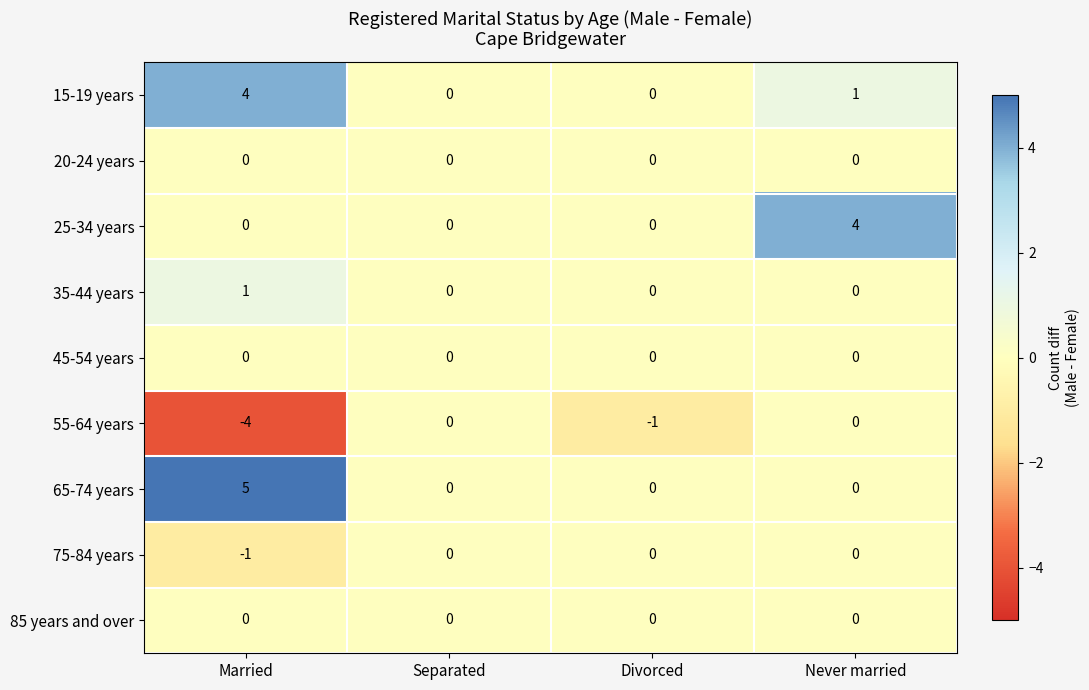

Is it true that 25-34 years equals 4 at Never married?

True